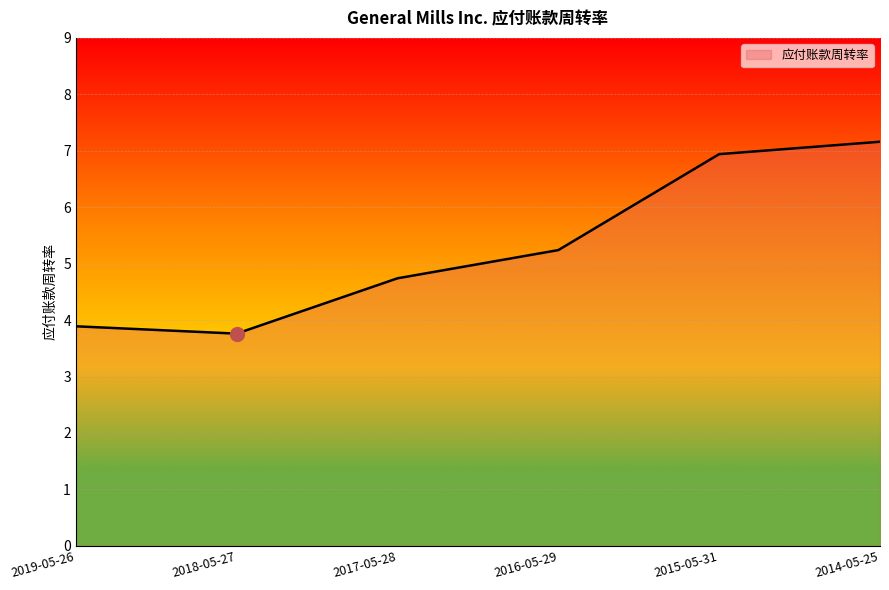

What is the difference between the maximum and minimum values?

3.4